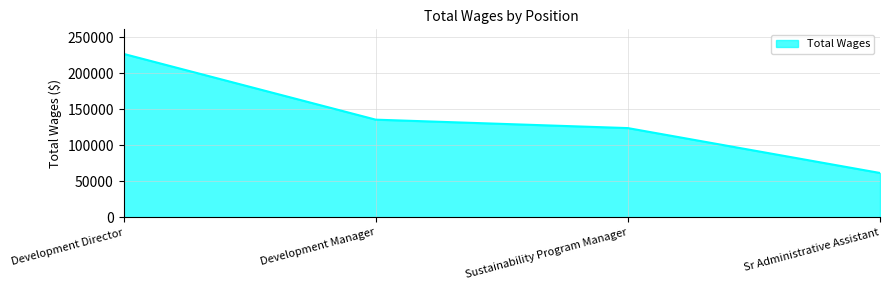

List the labels in order of value, largest first.

Development Director, Development Manager, Sustainability Program Manager, Sr Administrative Assistant